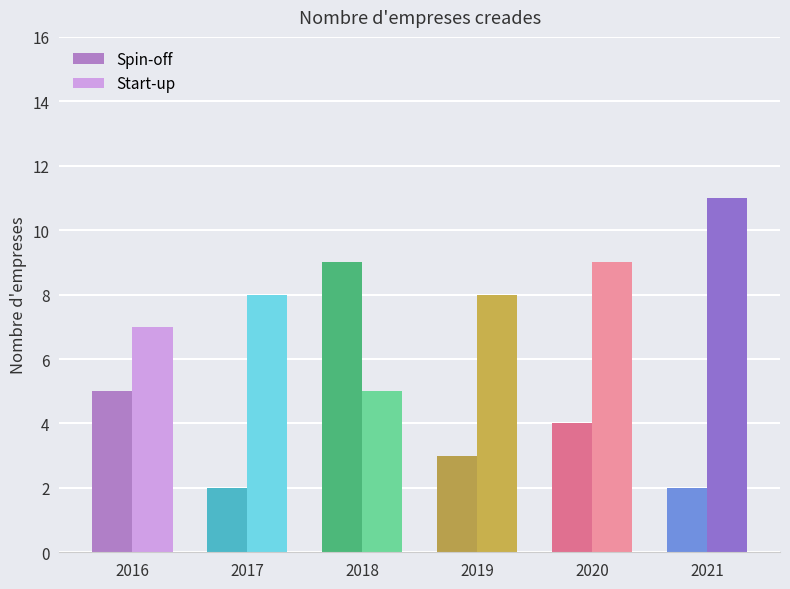

What value does the Spin-off series have at 2020?

4